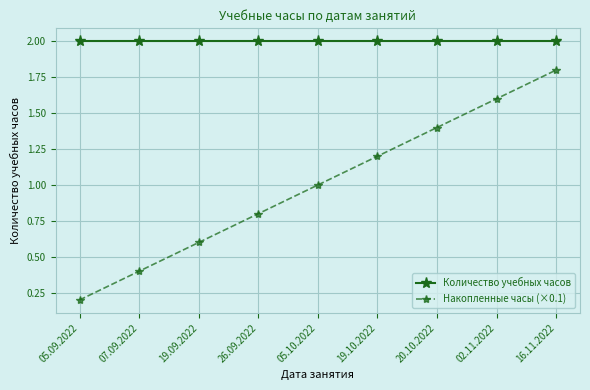

Which label corresponds to the smallest value in the chart?

05.09.2022